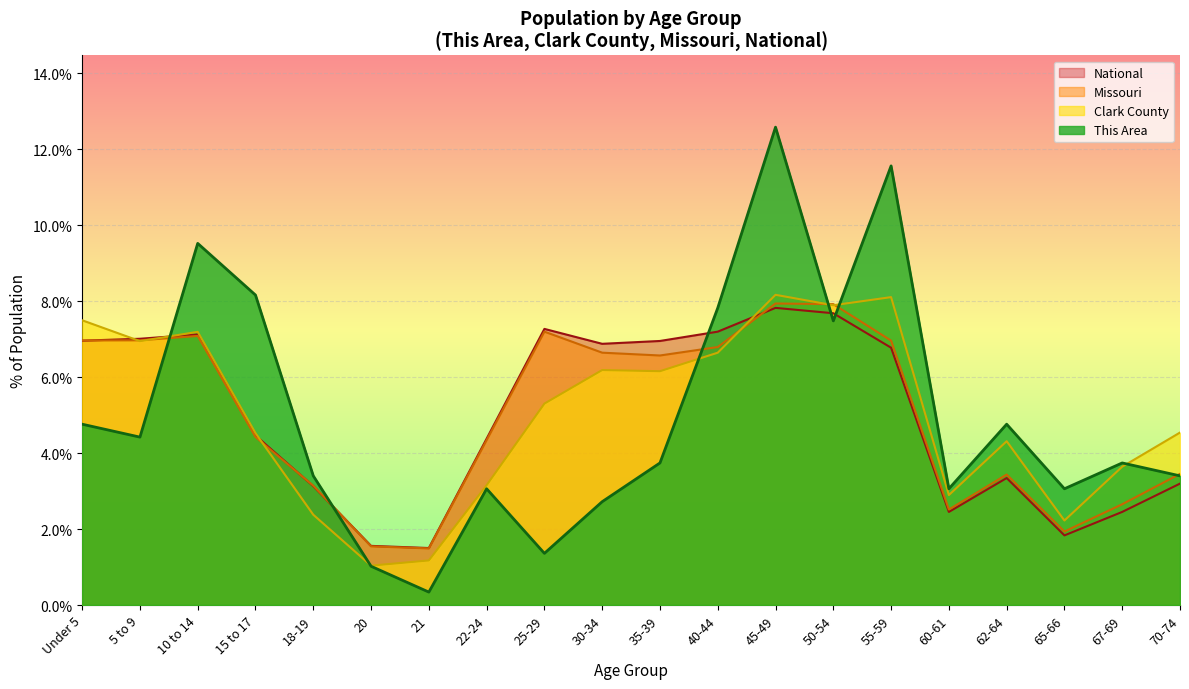

What are all the series names shown in the legend?

National, Missouri, Clark County, This Area